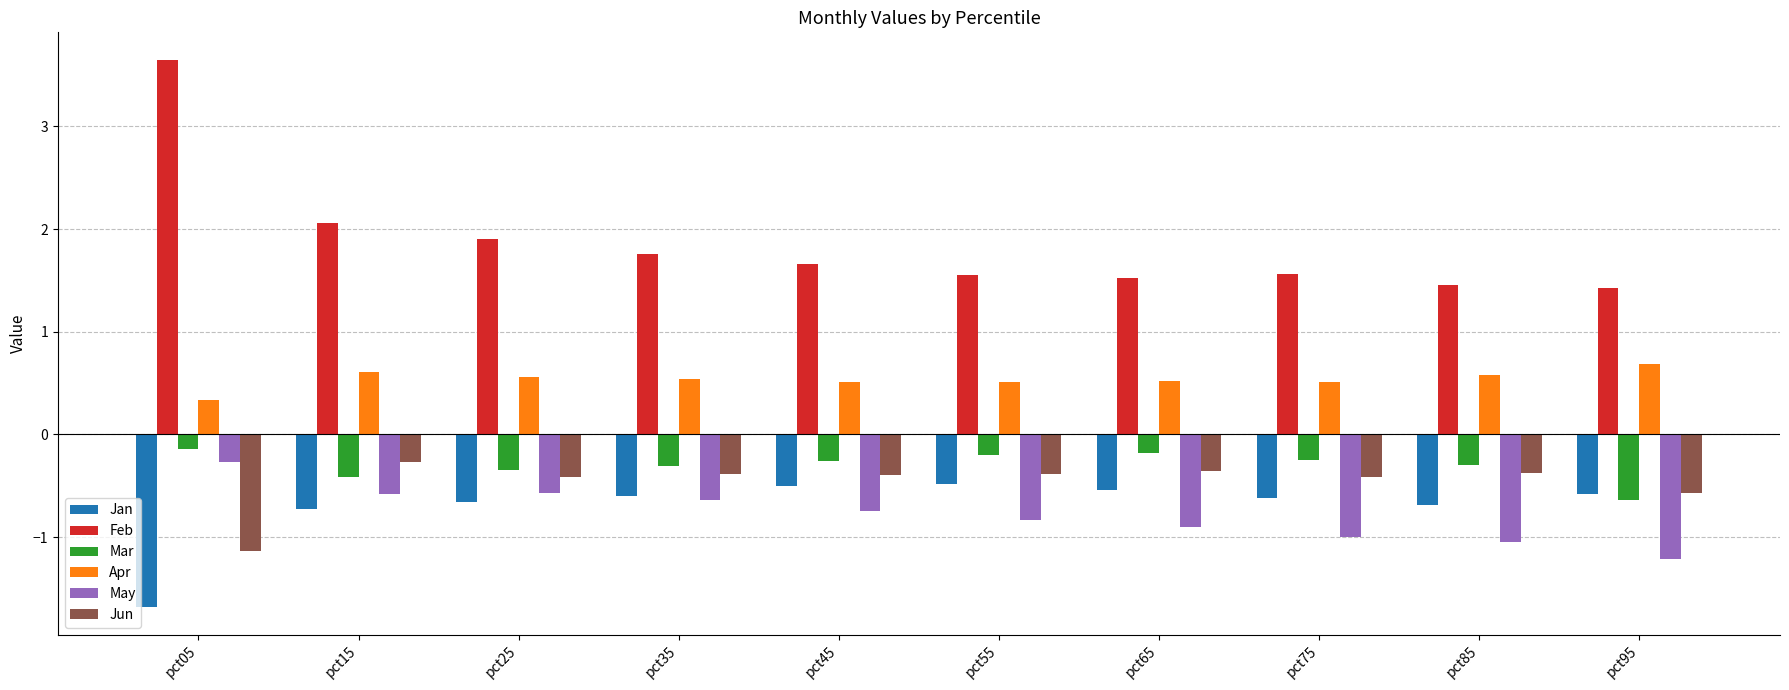

What is the spread (max minus min) of values at pct65?

2.4